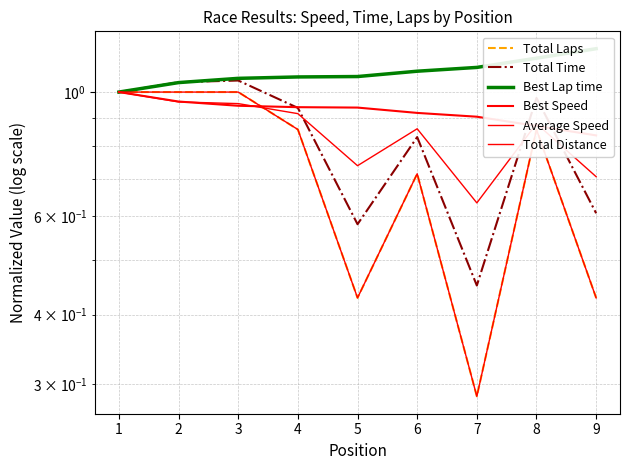

Rank the series by their maximum value, from lowest to highest.

Total Laps, Best Speed, Average Speed, Total Distance, Total Time, Best Lap time